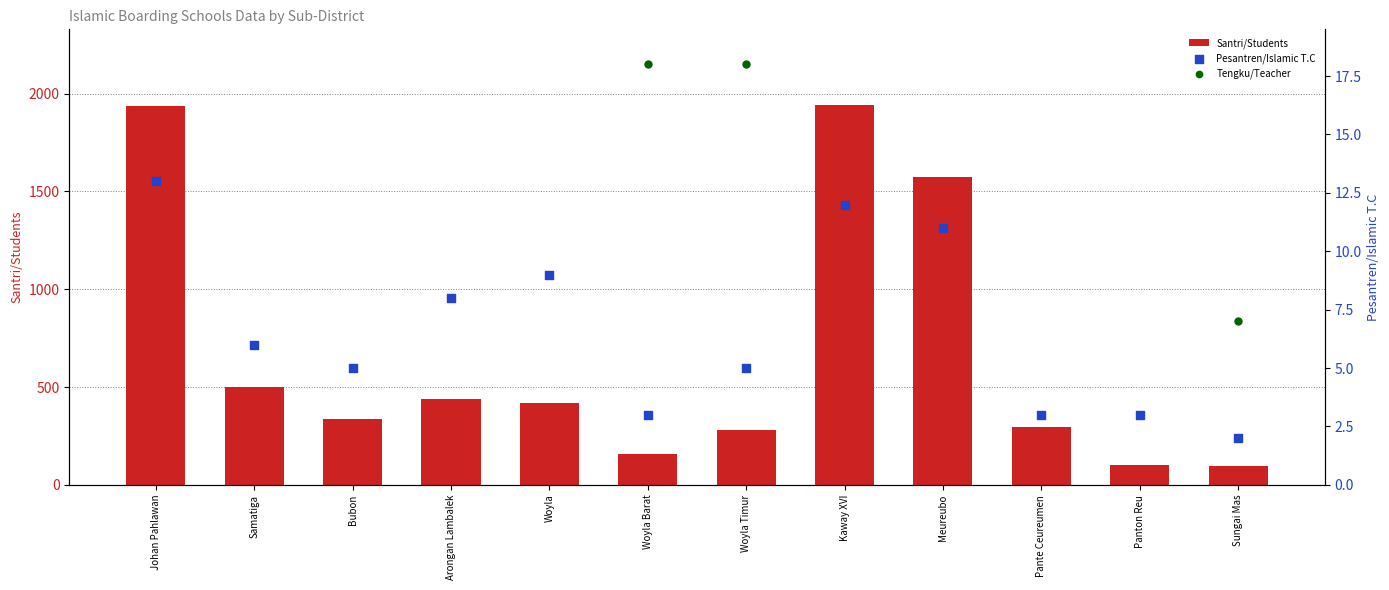

The Santri/Students series shows 156 at Woyla Barat. True or false?

True